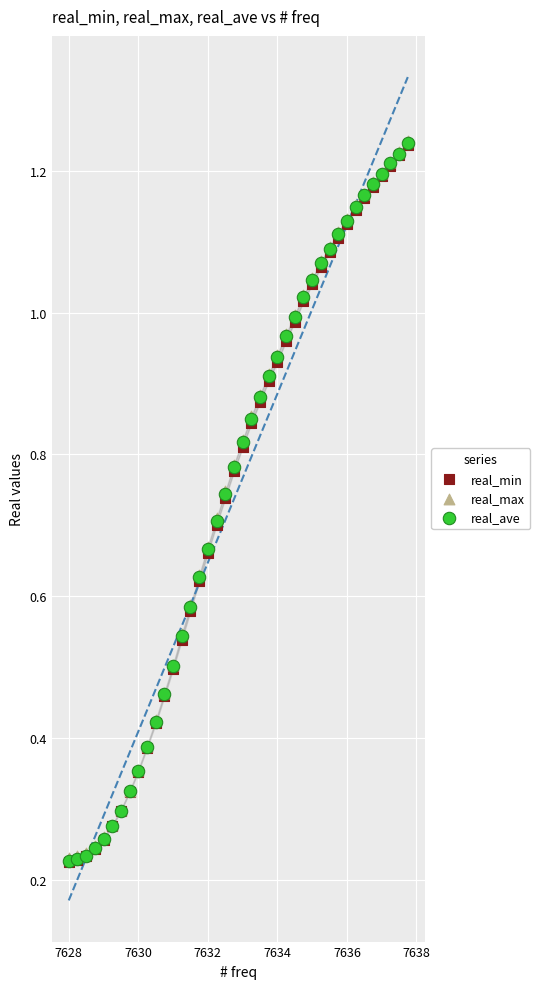

Which series has the largest Y range (max minus min)?

real_ave